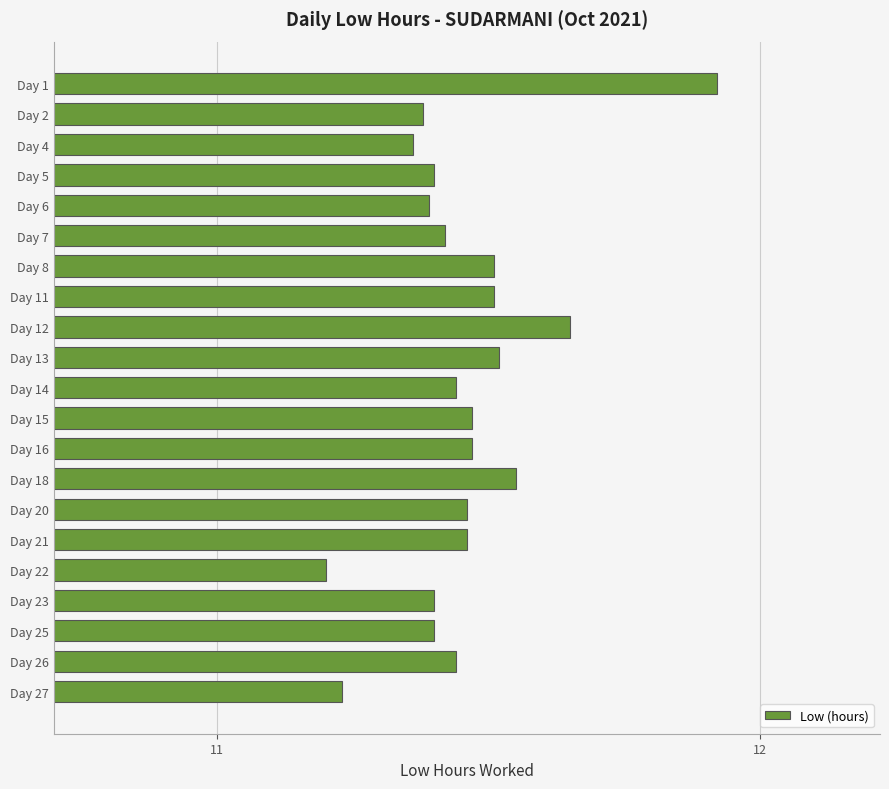

How many values are between 11 and 12?

21